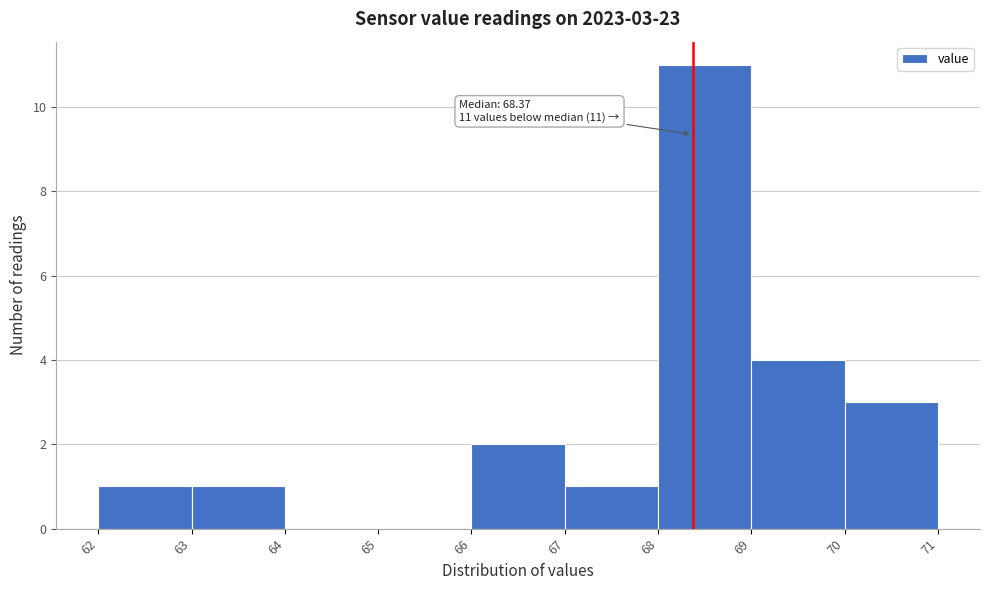

Which range on the x-axis has the tallest bar?

68 to 69